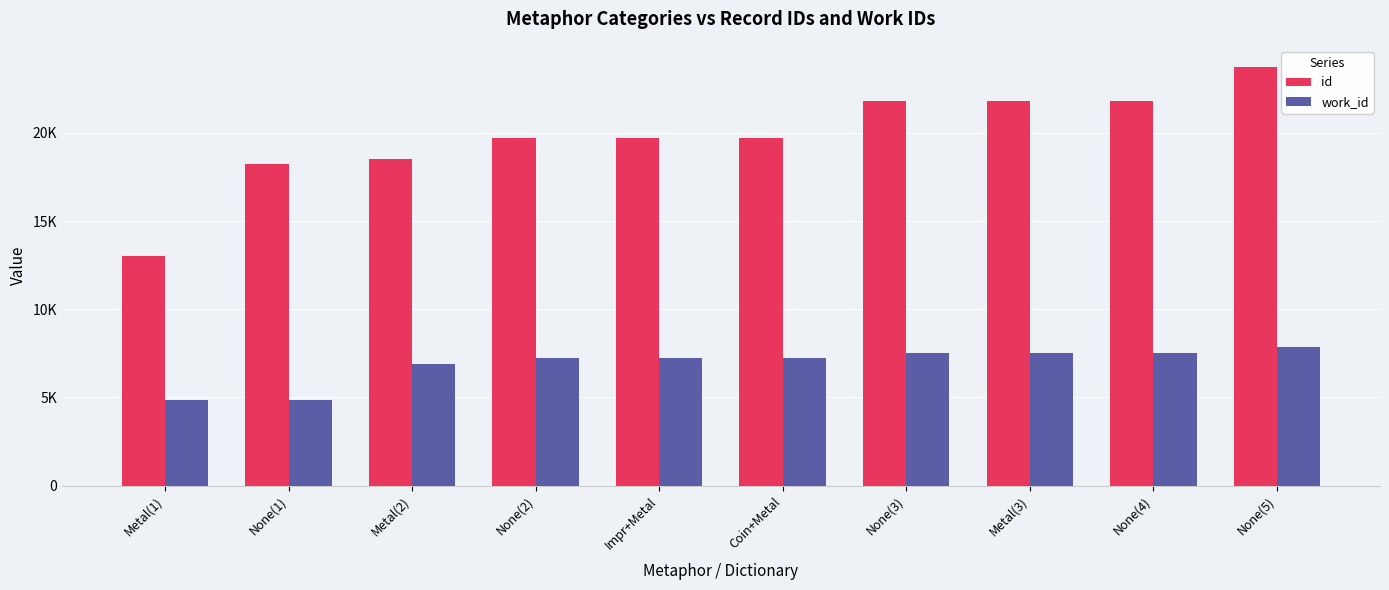

What are all the series names shown in the legend?

id, work_id